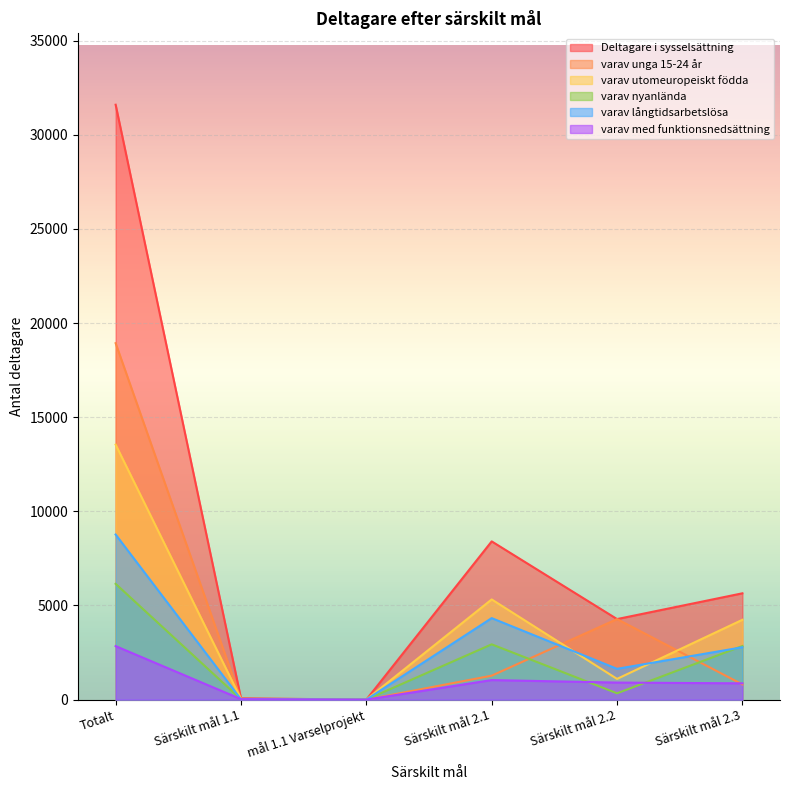

What is the average value of the varav med funktionsnedsättning series?

946